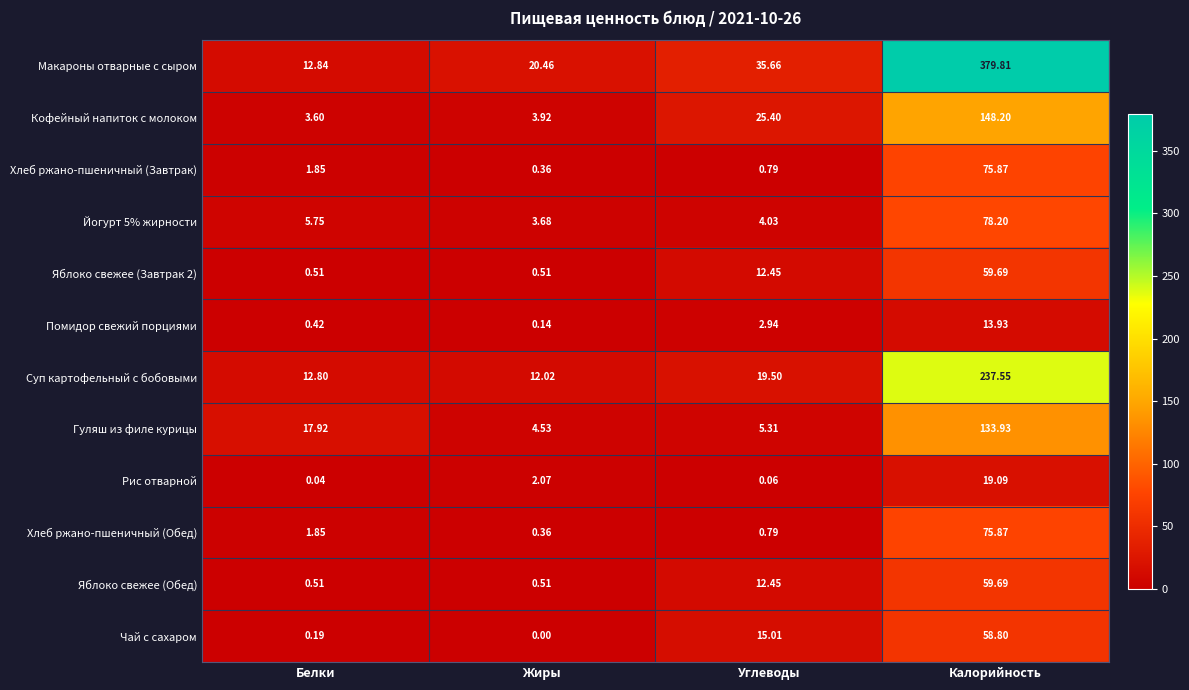

At which label does Помидор свежий порциями reach its peak?

Калорийность